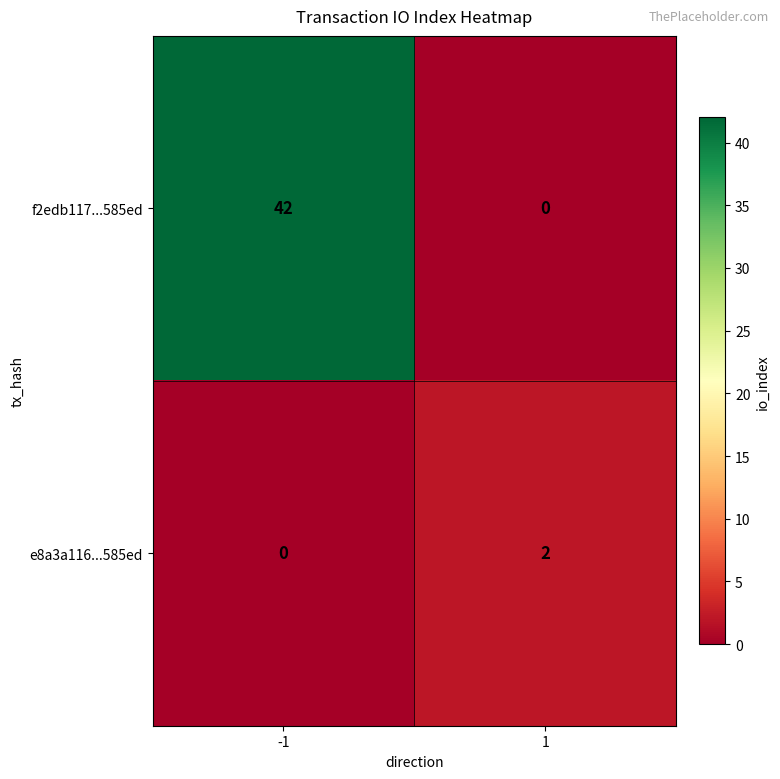

Reading right to left, extract all data points from this chart.

f2edb117...585ed: 1=0	-1=42
e8a3a116...585ed: 1=2	-1=0